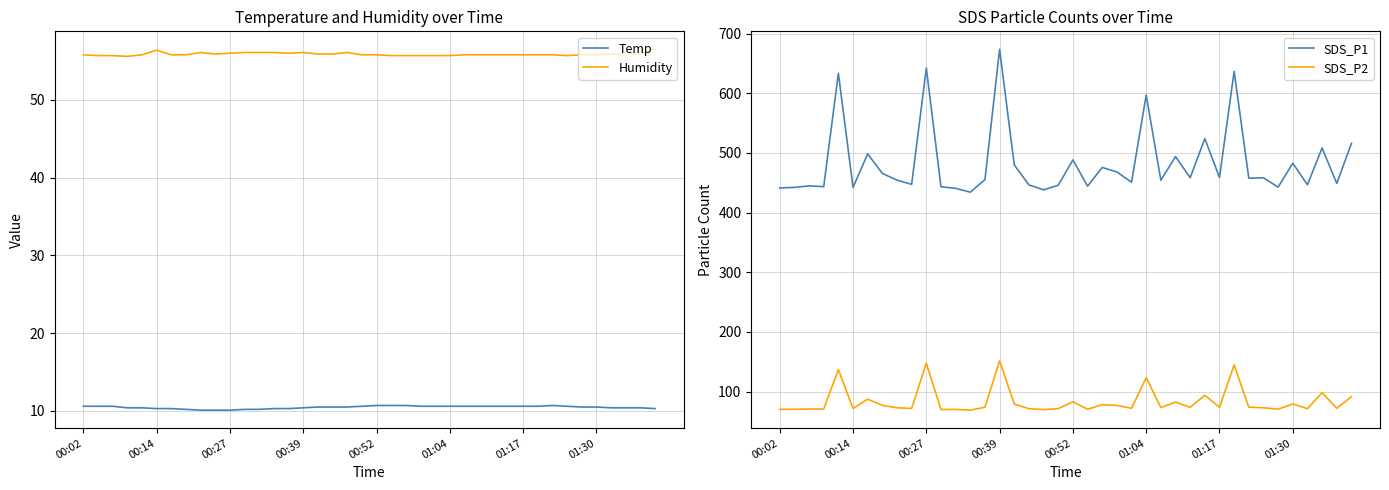

True or false: SDS_P2 and SDS_P1 intersect in this chart.

False